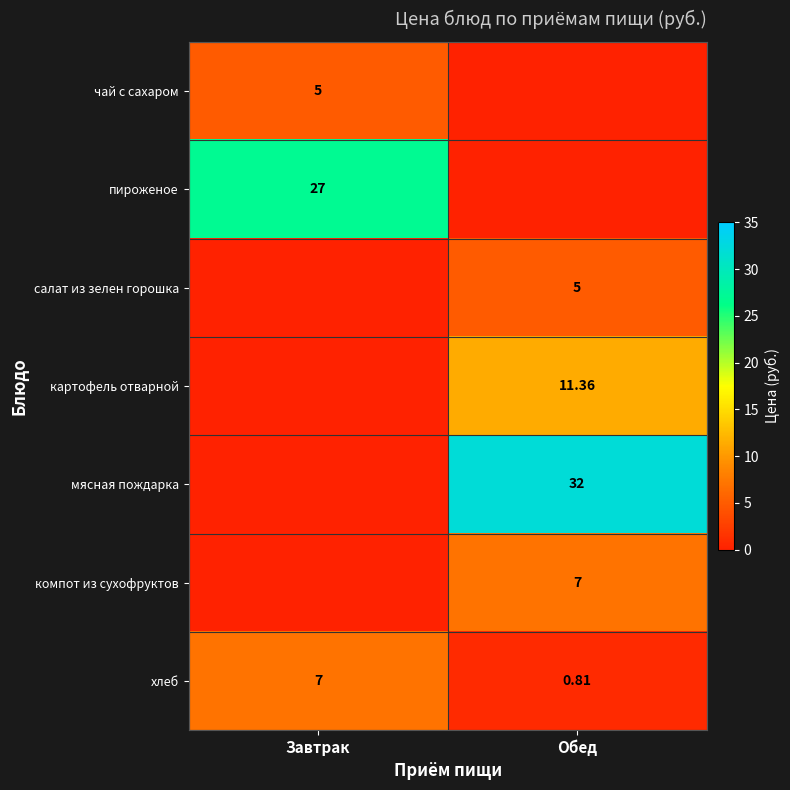

Is the value of мясная пождарка at Обед greater than the value of картофель отварной at Обед?

Yes